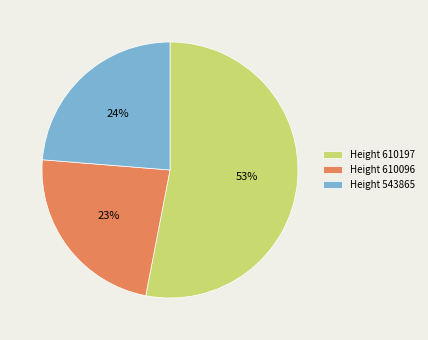

Combined, do Height 610096 and Height 543865 account for over 50%?

No